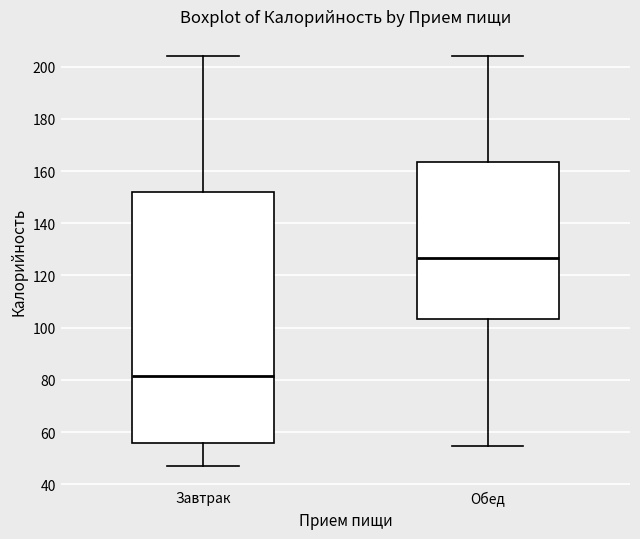

Reading left to right, read every box against the y-axis: the position of its median line, the range the box covers, and the ends of its whiskers. The values are not printed on the chart, so give them approximately, as read against the axis.

Завтрак: median 82, box 56 to 152, whiskers 48 to 204
Обед: median 126, box 104 to 164, whiskers 54 to 204